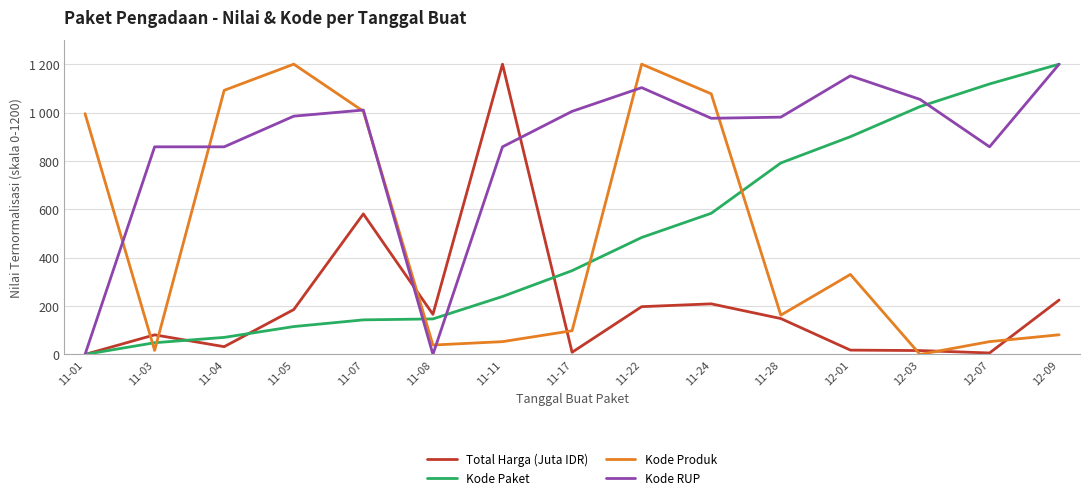

What position from the right is 12-03?

3